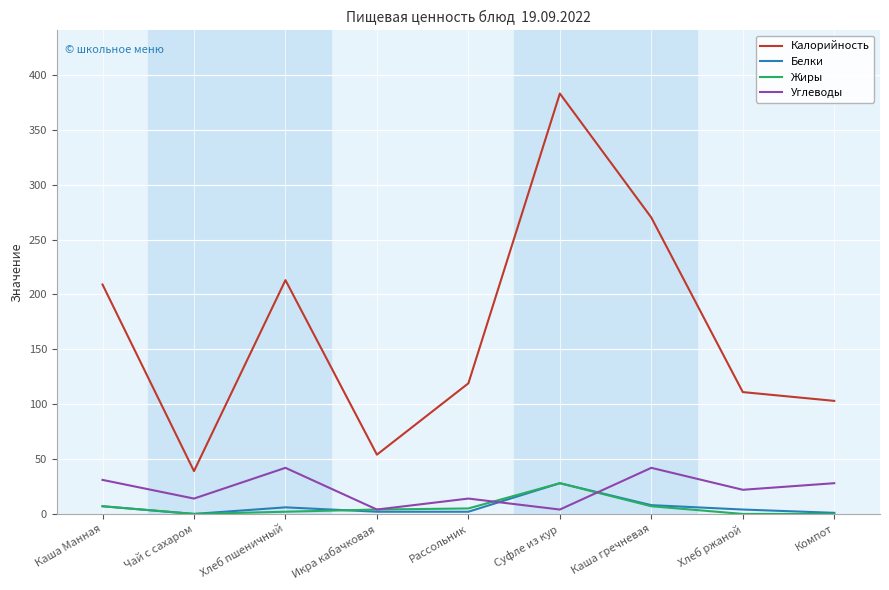

Between Хлеб пшеничный and Суфле из кур, which series saw the biggest shift?

Калорийность